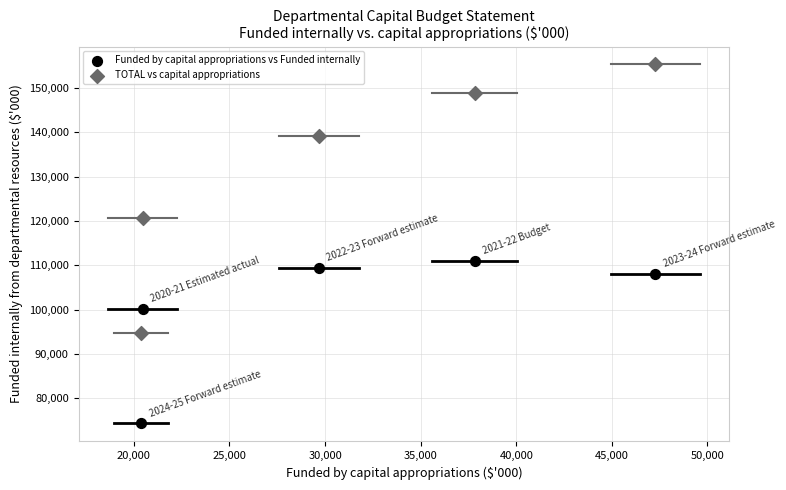

Which series reaches the minimum Y coordinate?

Funded by capital appropriations vs Funded internally